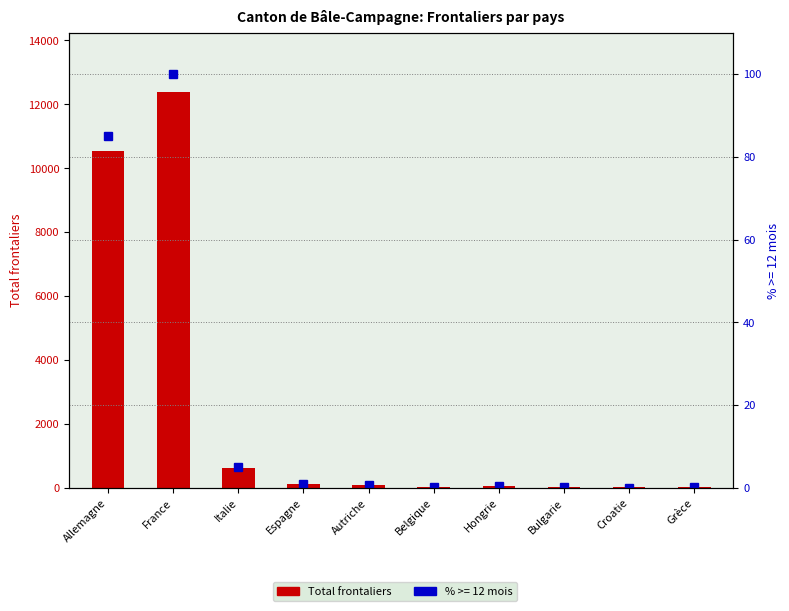

The chart shows a value of 10537 at Allemagne. True or false?

True